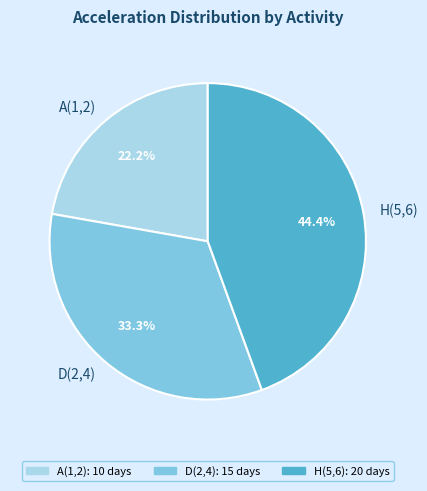

To the nearest percent, what portion does A(1,2) represent?

22%